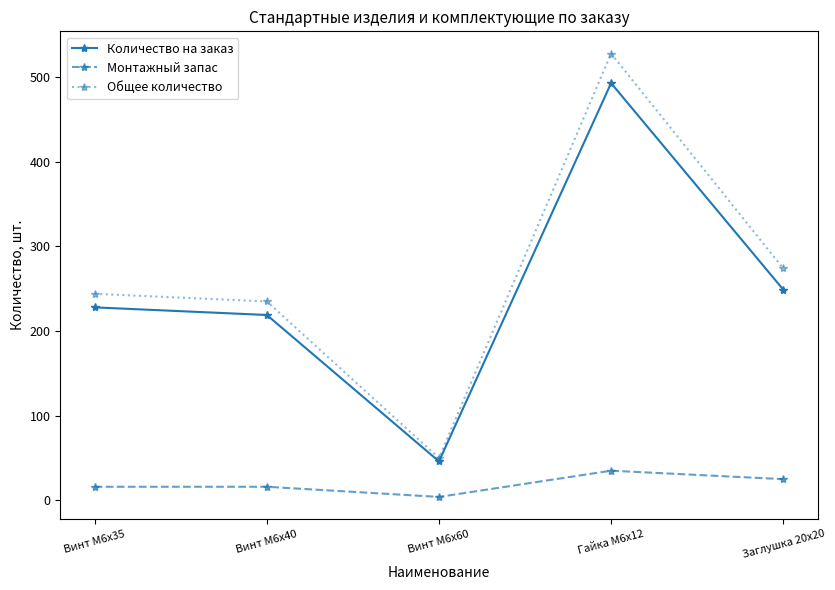

Which label corresponds to the smallest value in the chart?

Винт М6х60